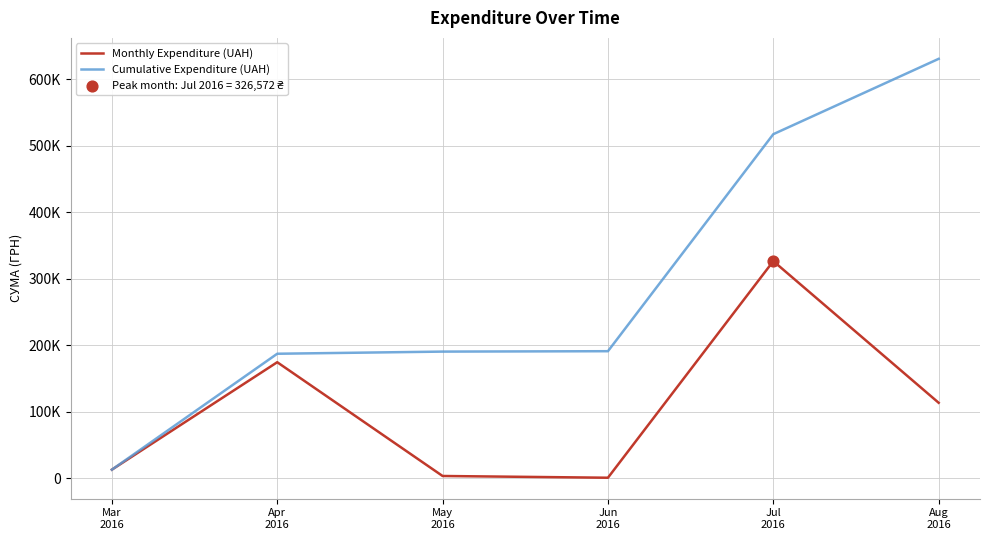

Is this an area chart (filled region under the line)?

No